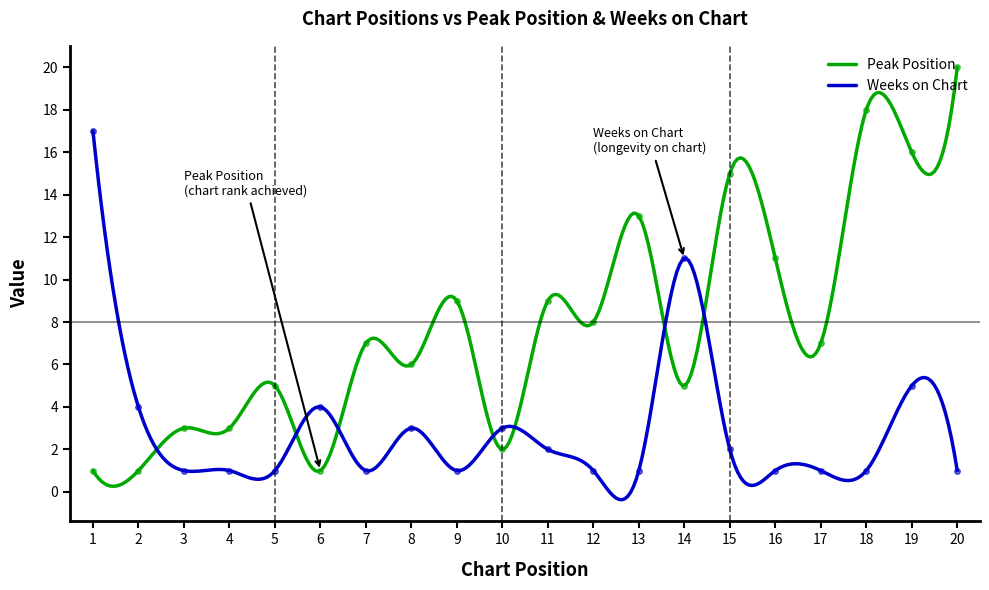

What value does the Weeks on Chart series have at 16?

1